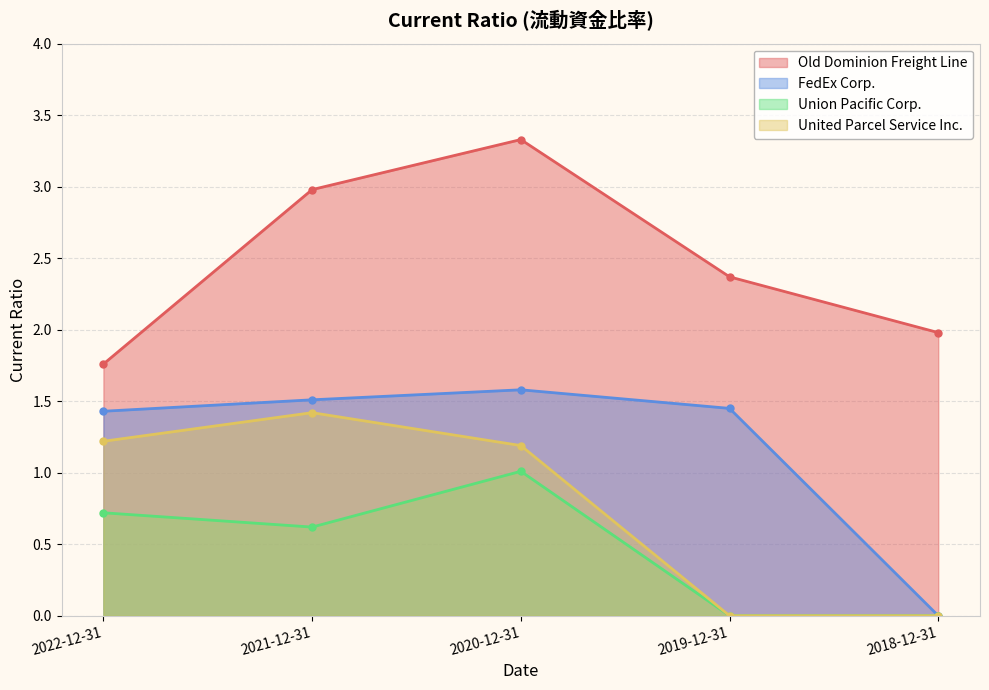

Does the chart display data point markers on the line(s)?

Yes